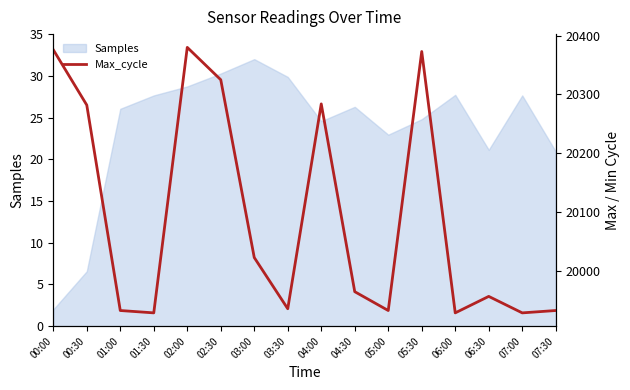

What is the label of the 11th point from the right?

02:30